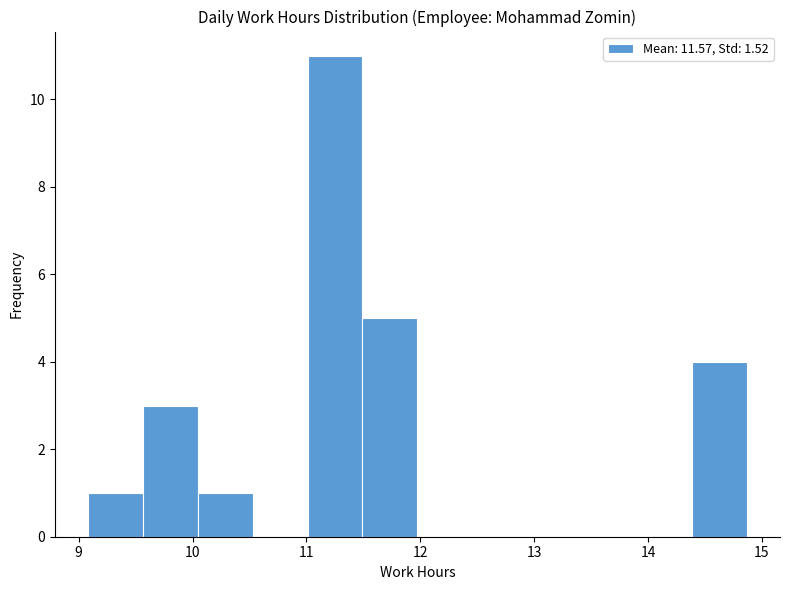

Reading left to right, list every bar in this chart as the range it spans on the x-axis followed by its height. Neither the bar edges nor the heights are printed on the chart, so give them approximately, as read against the axes.

9.1 to 9.6: 1
9.6 to 10.0: 3
10.0 to 10.5: 1
10.5 to 11.0: 0
11.0 to 11.5: 11
11.5 to 12.0: 5
12.0 to 12.5: 0
12.5 to 12.9: 0
12.9 to 13.4: 0
13.4 to 13.9: 0
13.9 to 14.4: 0
14.4 to 14.9: 4